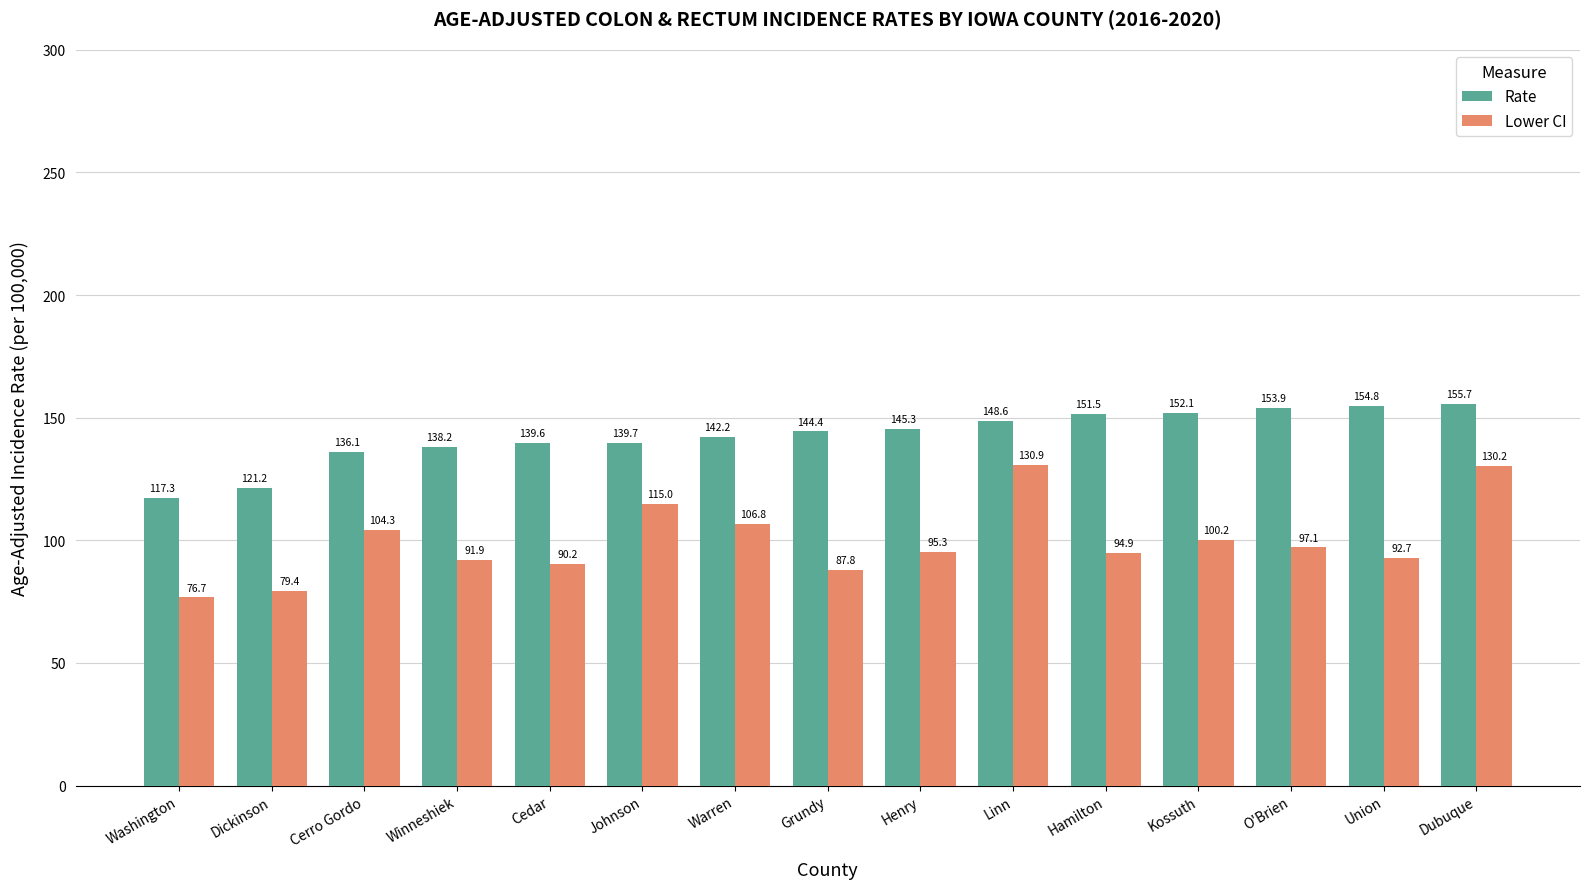

The Rate series shows 56.0 at Washington. True or false?

False